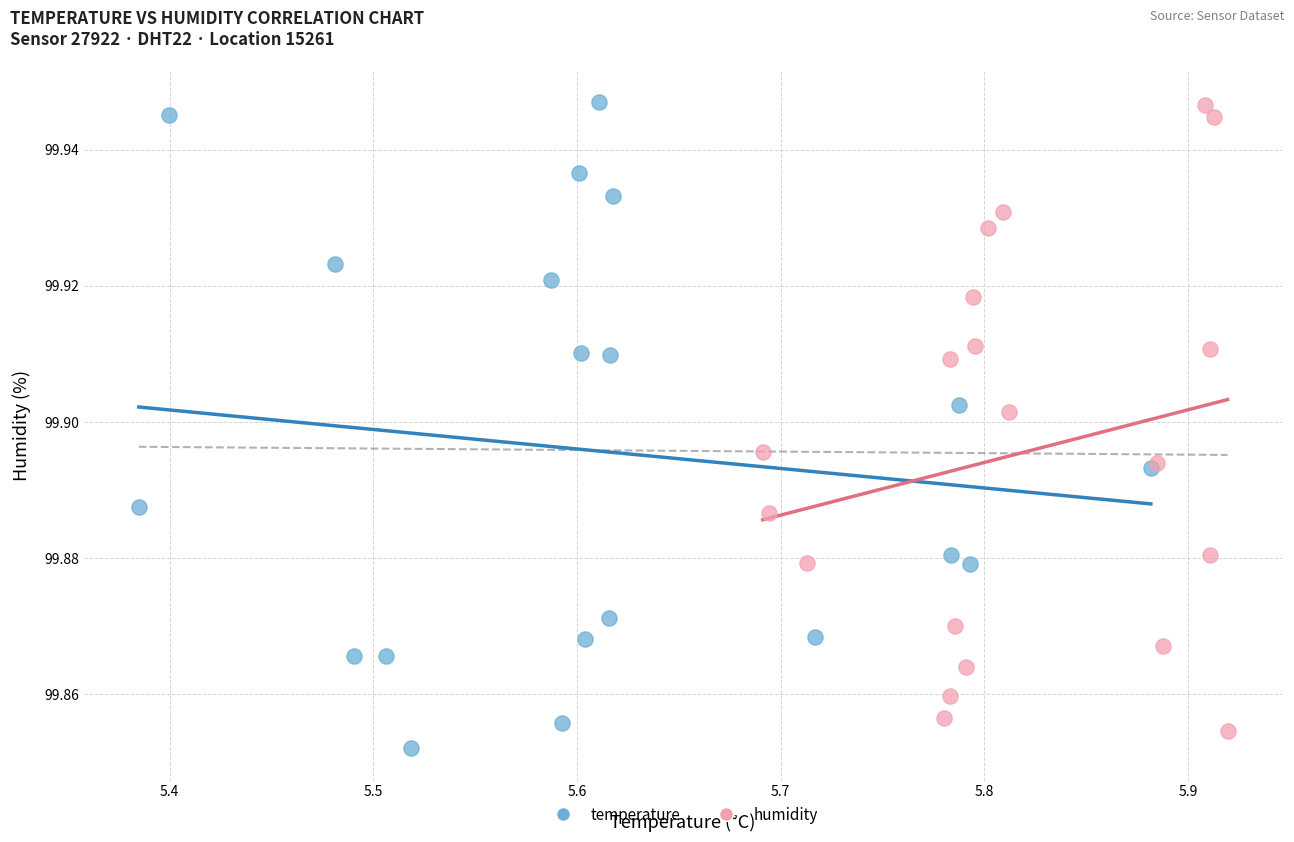

What are all the series names shown in the legend?

temperature, humidity